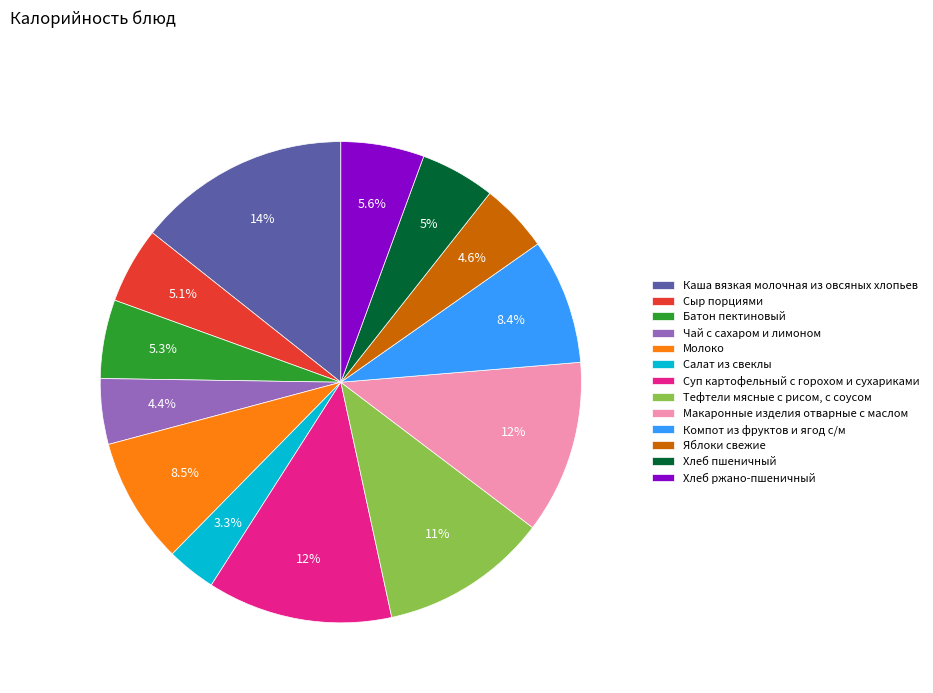

Combined, what portion of the pie is Макаронные изделия отварные с маслом and Каша вязкая молочная из овсяных хлопьев?

26.0%